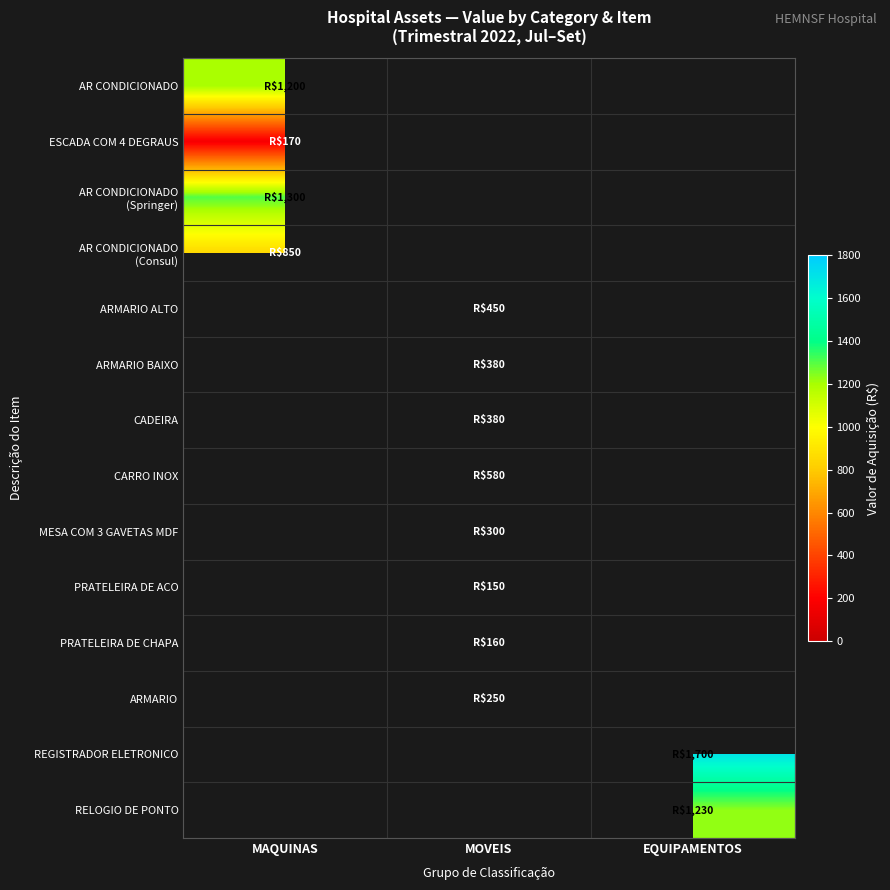

How many values in CADEIRA are above zero?

1